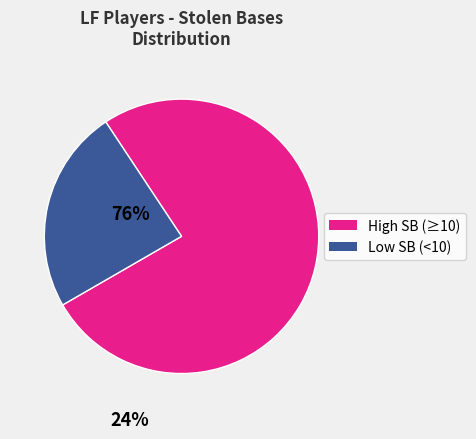

Does any single category account for the majority?

Yes